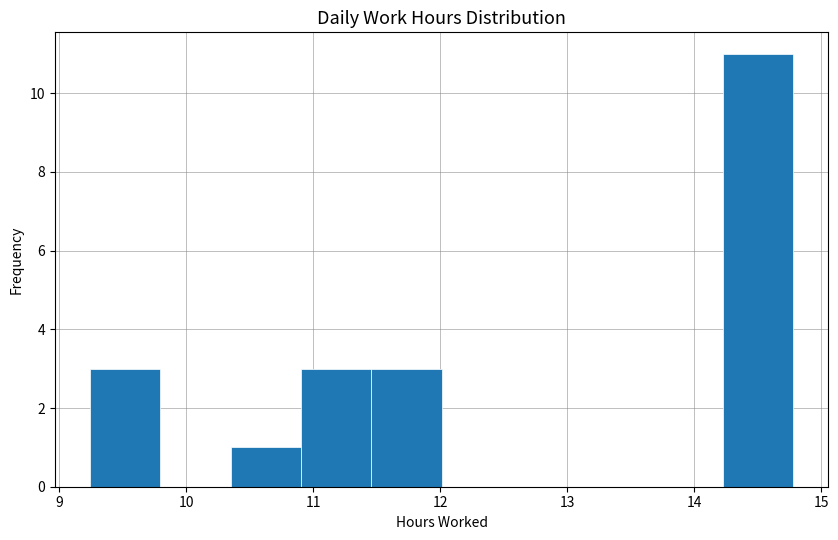

What is the height of the bar covering 10.9 to 11.5 on the x-axis? Neither the bar edges nor the heights are printed on the chart, so give them approximately, as read against the axes.

3